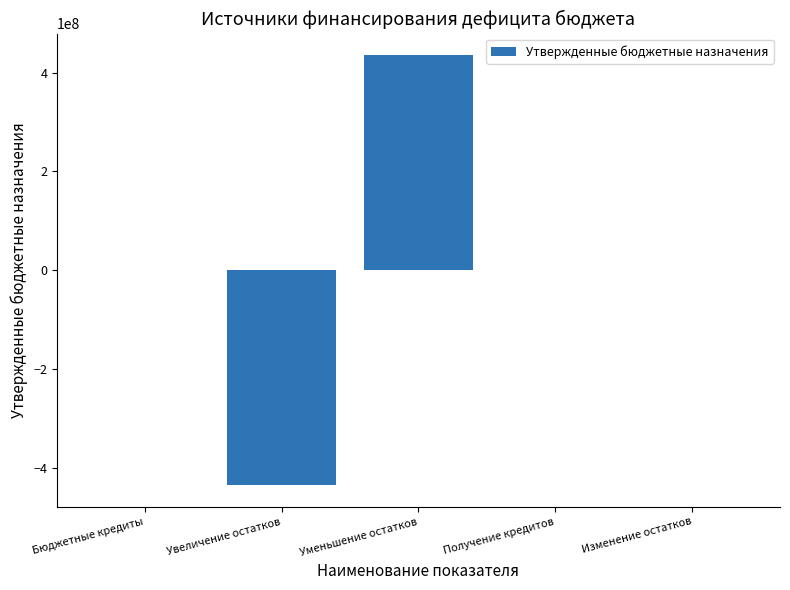

What value does the data have at Уменьшение остатков?

435834453